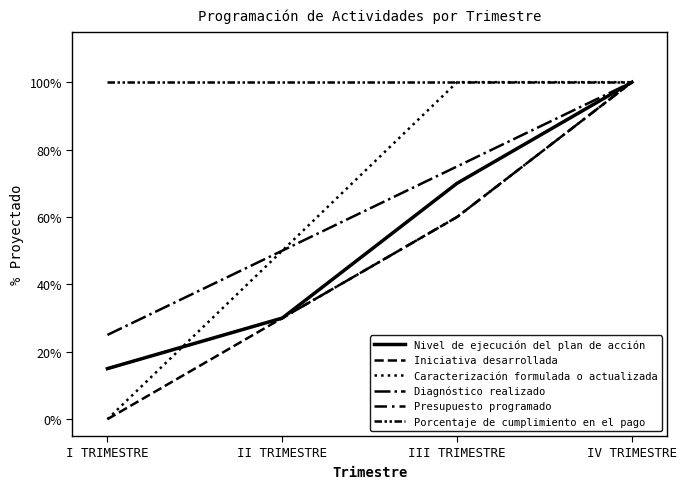

Is it true that Caracterización formulada o actualizada equals 1.4 at III TRIMESTRE?

False